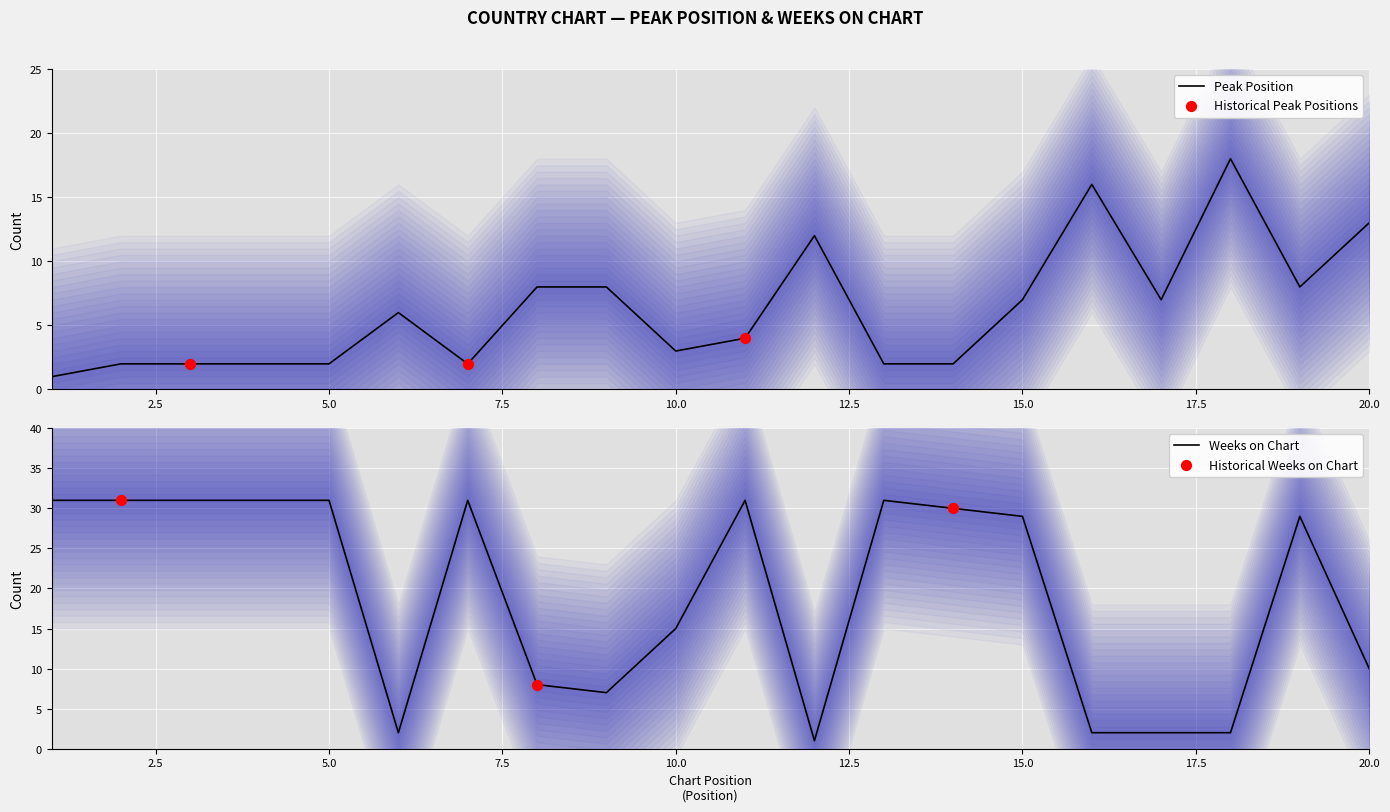

Is the value of Peak Position at 13 greater than the value of Weeks on Chart at 6?

No